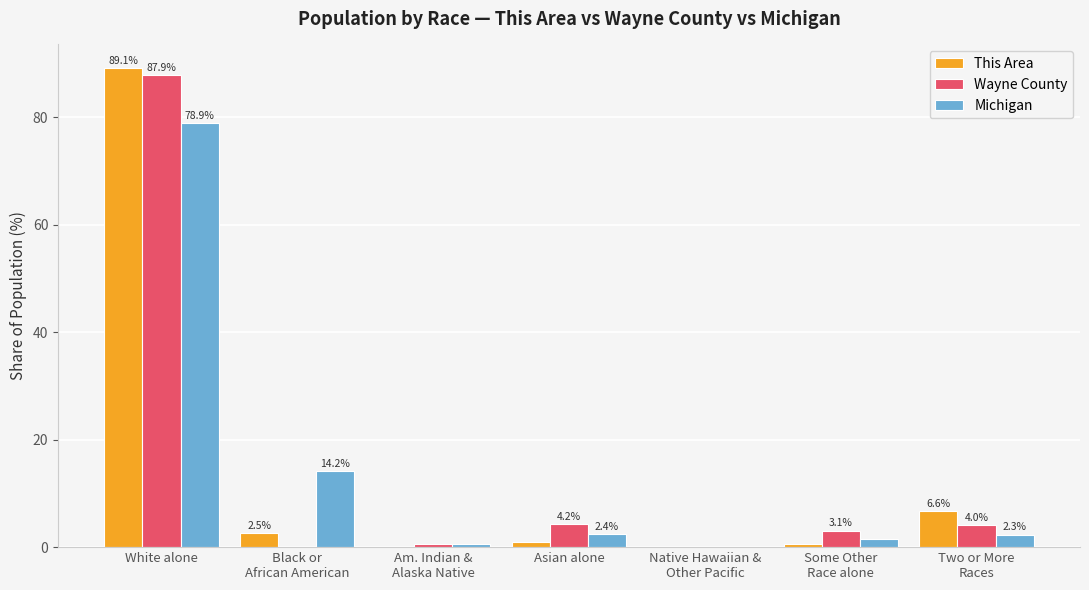

What is the spread (max minus min) of values at Asian alone?

3.2